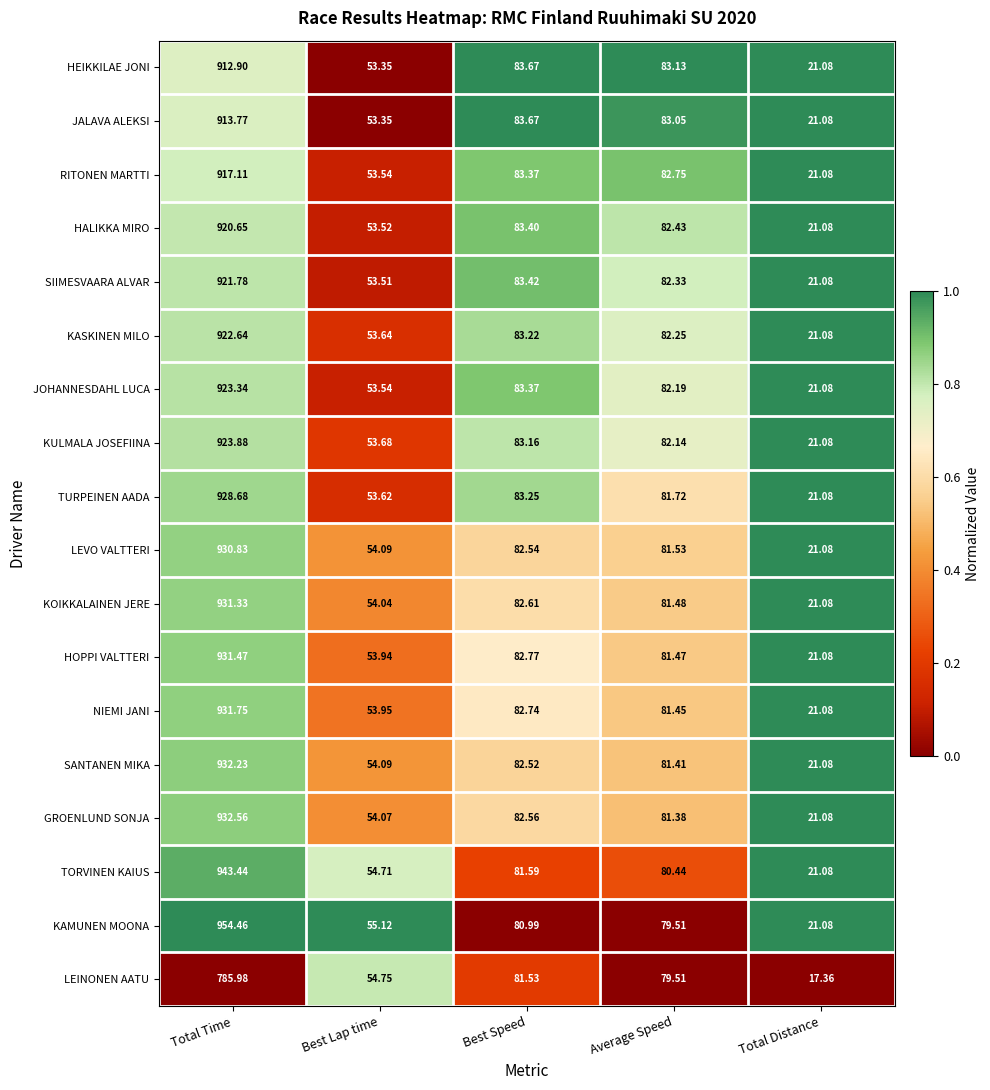

Between Total Time and Best Speed, which series saw the biggest shift?

KAMUNEN MOONA